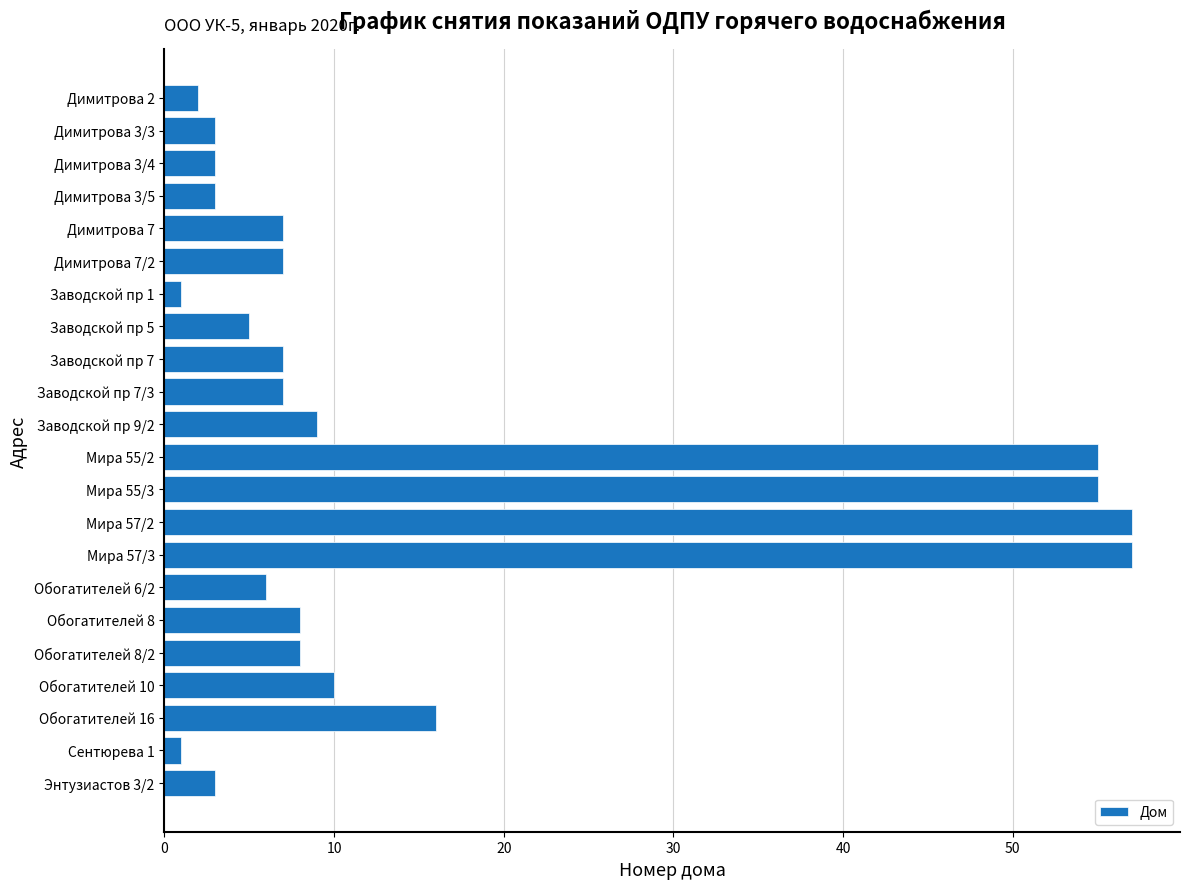

Between Мира 55/3 and Заводской пр 5, which is larger?

Мира 55/3